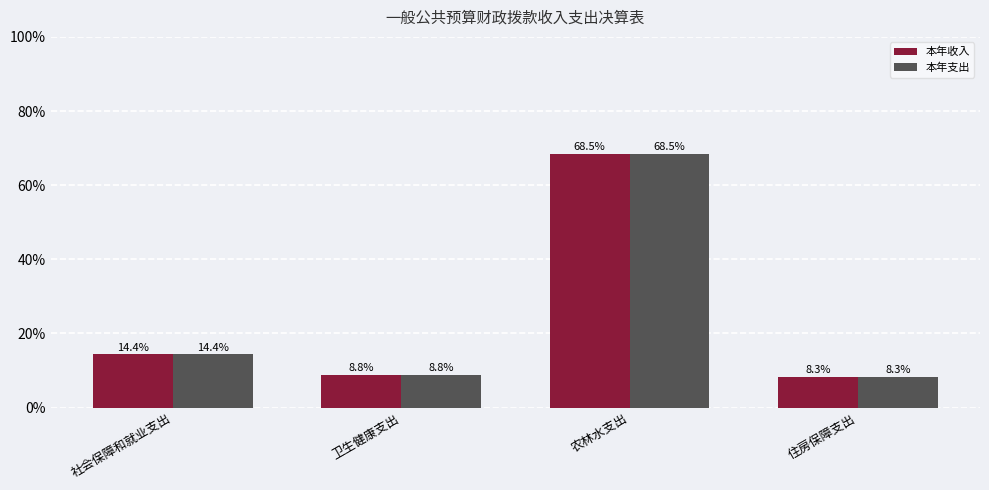

Does the chart contain stacked bars?

No